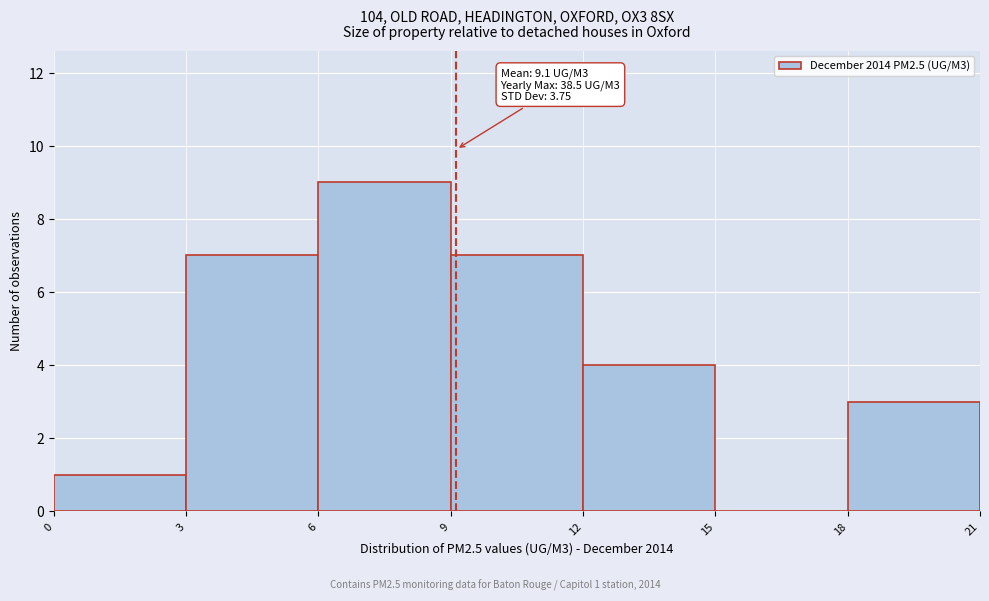

Which range on the x-axis has the tallest bar?

6 to 9